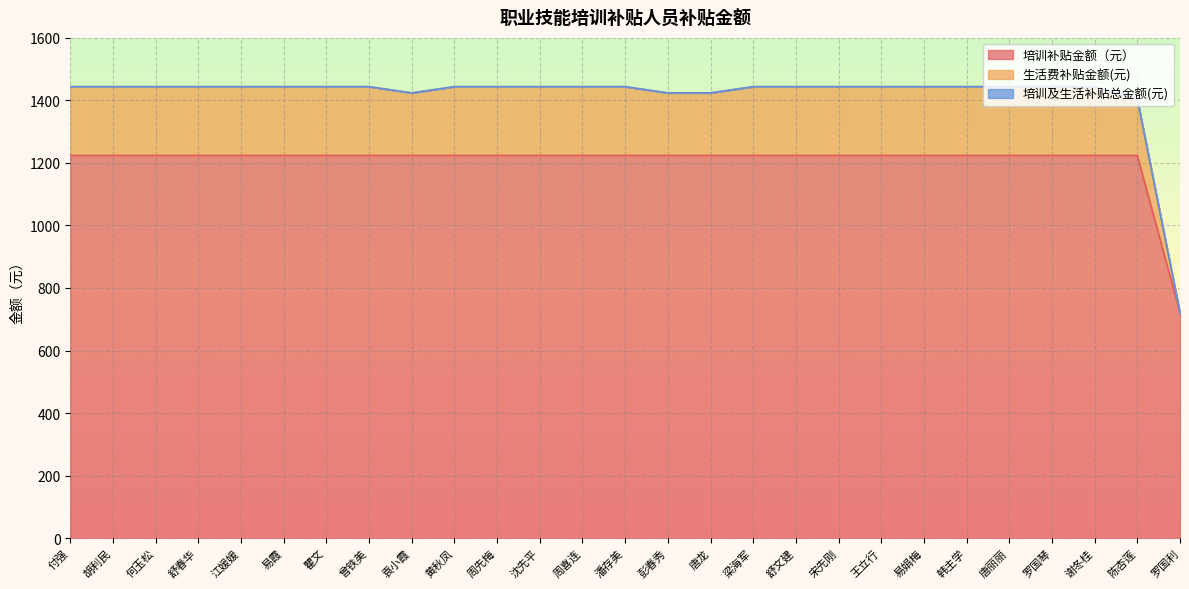

Reading right to left, what are all the values shown in this chart?

培训补贴金额（元）: 720	1224	1224	1224	1224	1224	1224	1224	1224	1224	1224	1224	1224	1224	1224	1224	1224	1224	1224	1224	1224	1224	1224	1224	1224	1224	1224
生活费补贴金额(元): 720	1404	1444	1444	1444	1444	1444	1444	1444	1444	1444	1424	1424	1444	1444	1444	1444	1444	1424	1444	1444	1444	1444	1444	1444	1444	1444
培训及生活补贴总金额(元): 720	1404	1444	1444	1444	1444	1444	1444	1444	1444	1444	1424	1424	1444	1444	1444	1444	1444	1424	1444	1444	1444	1444	1444	1444	1444	1444